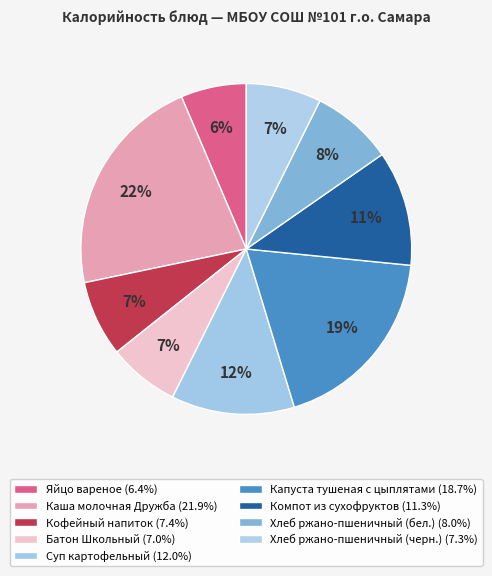

Is it true that Каша молочная Дружба is 29% of the pie?

False